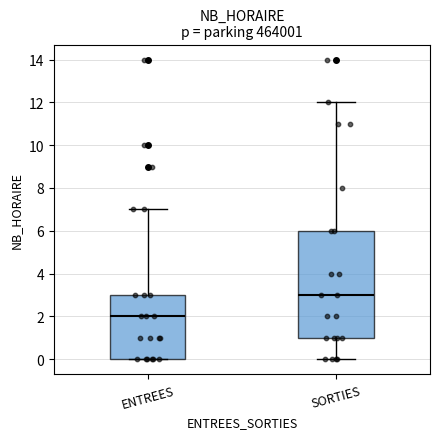

Where is the lower edge of the box for SORTIES on the y-axis? The values are not printed on the chart, so give them approximately, as read against the axis.

1